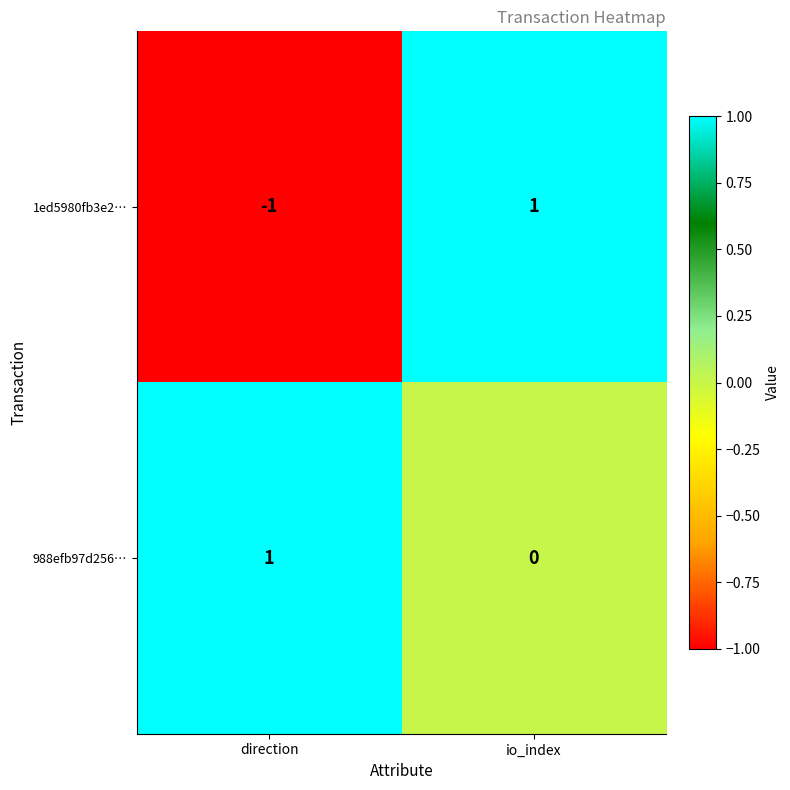

List the labels in order of 1ed5980fb3e2… value, smallest first.

direction, io_index